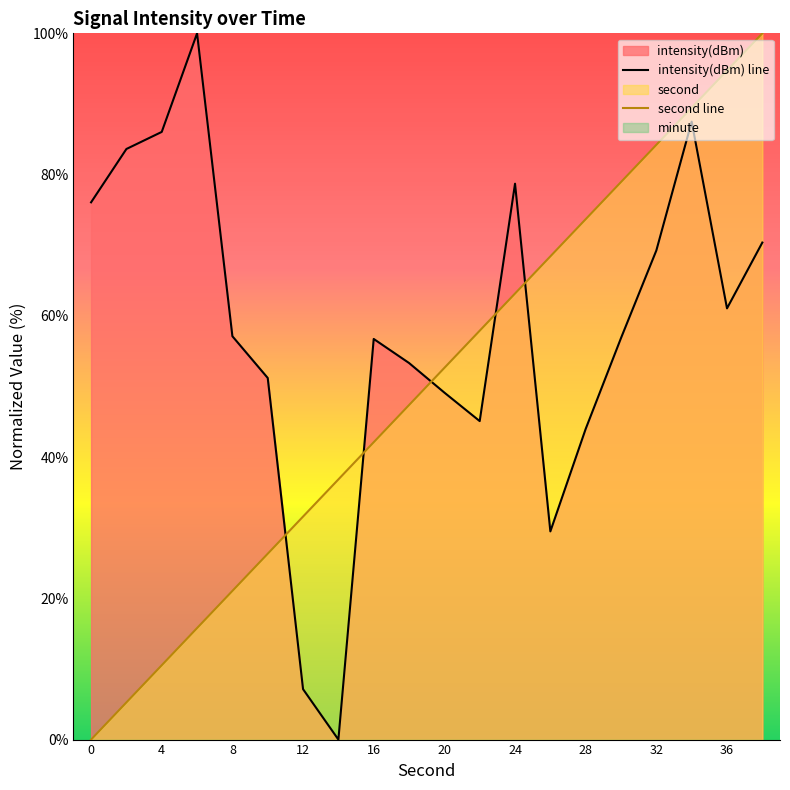

True or false: second line and intensity(dBm) line intersect in this chart.

True